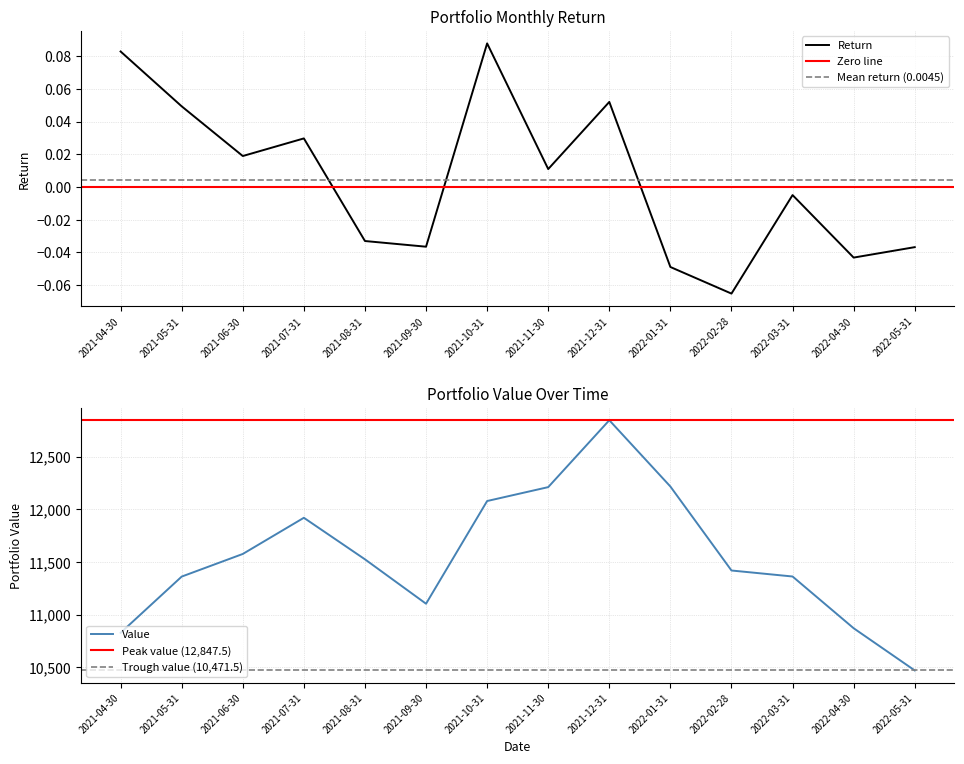

What is the label of the 4th point from the right?

2022-02-28